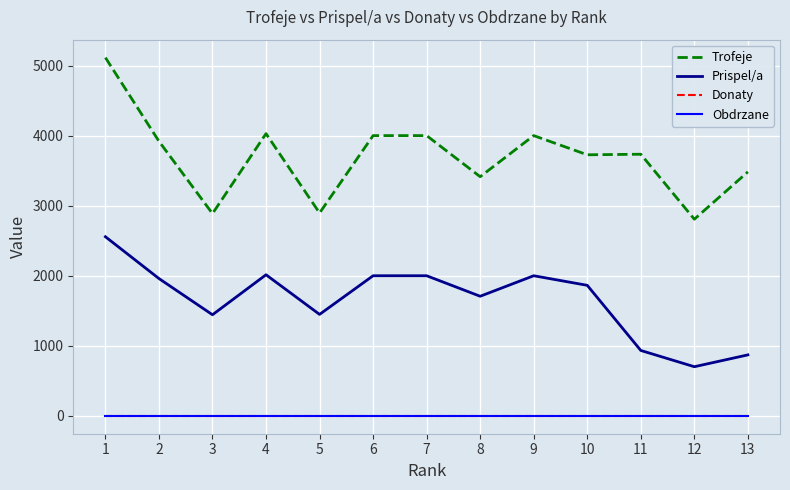

Does the chart have visible grid lines?

Yes